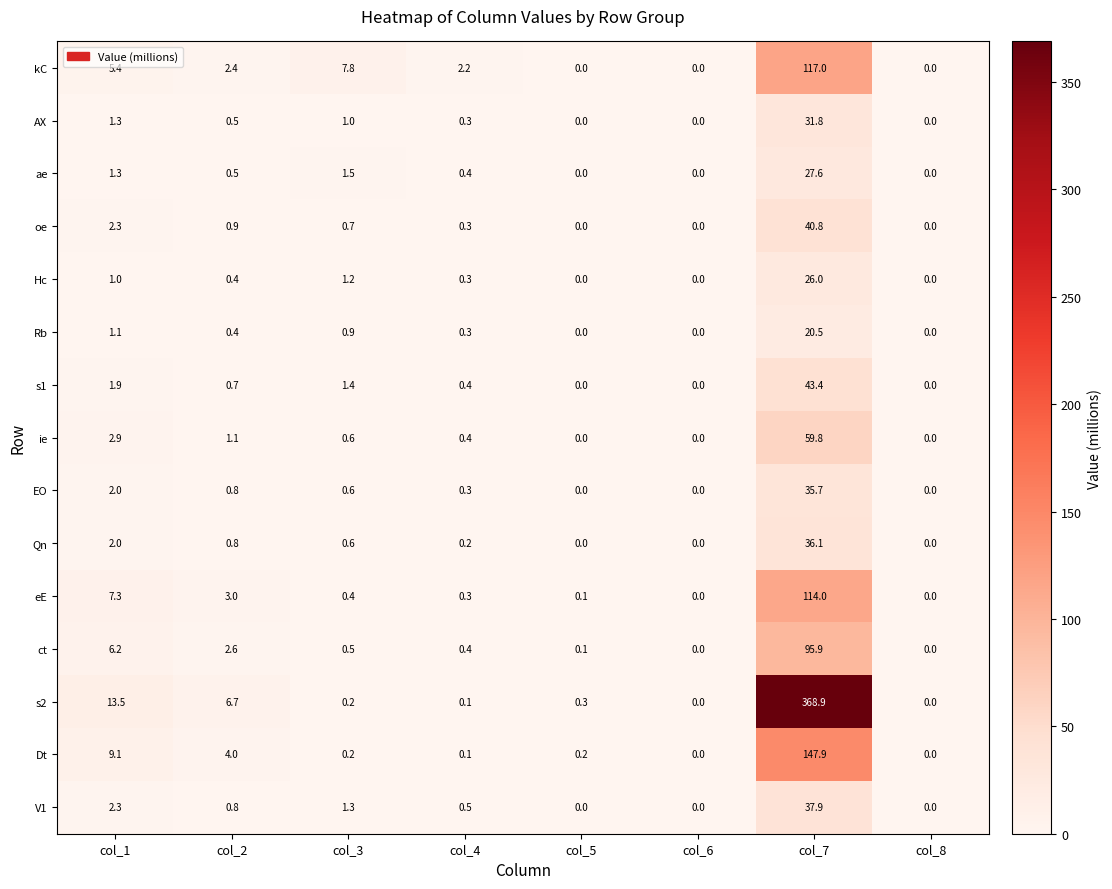

What value does the ct series have at col_2?

2.6